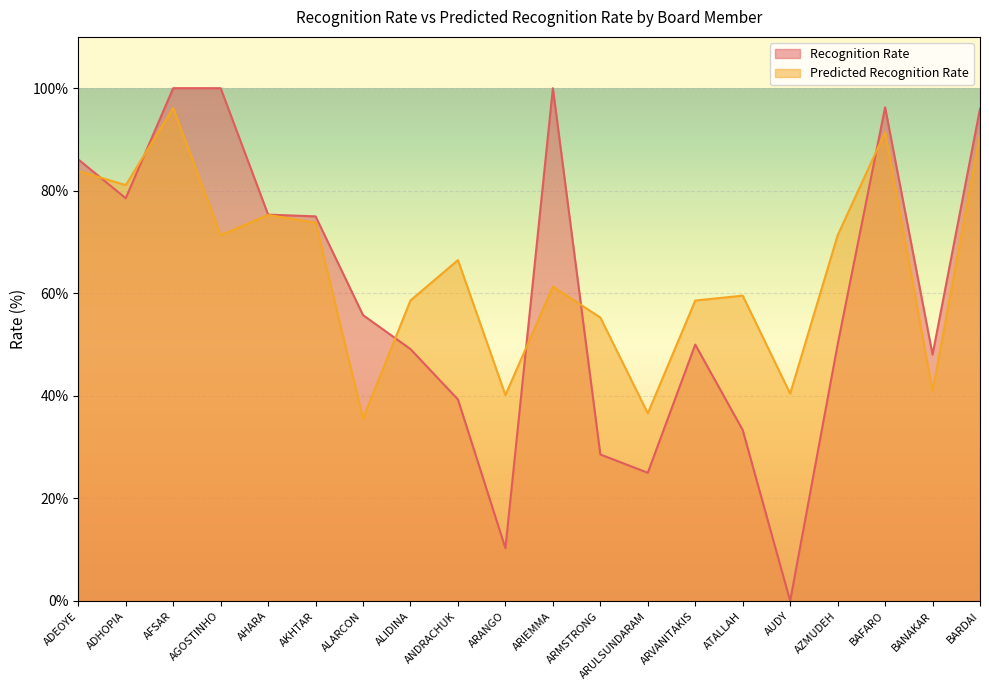

The value of Recognition Rate at ALIDINA is 49.1. True or false?

True